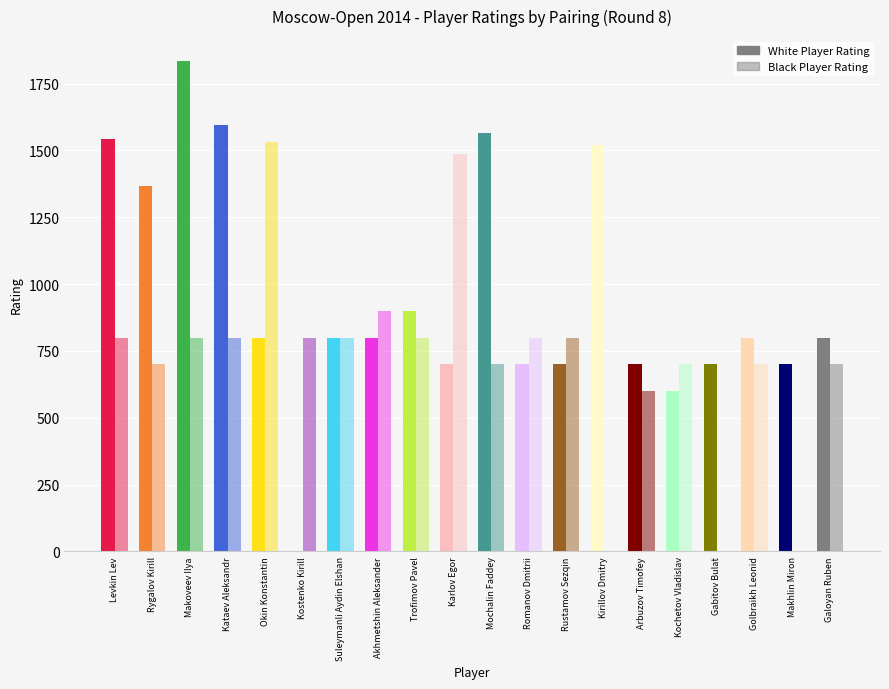

Is the value of Rating White at Trofimov Pavel greater than the value of Rating Black at Karlov Egor?

No